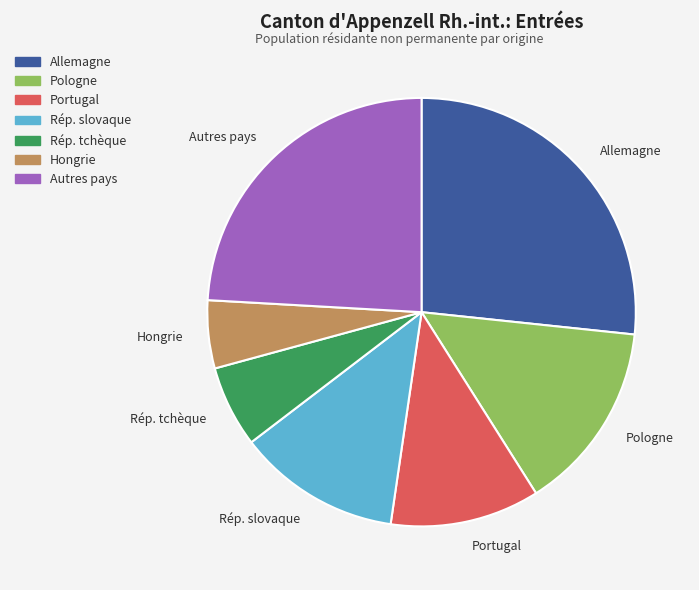

What is the largest slice in the pie chart?

Allemagne